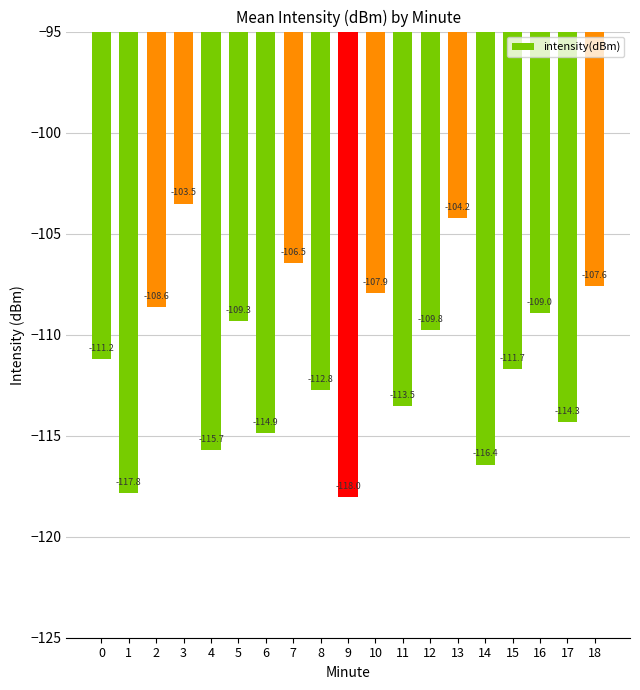

Where is the data nearest to the value -110?

12